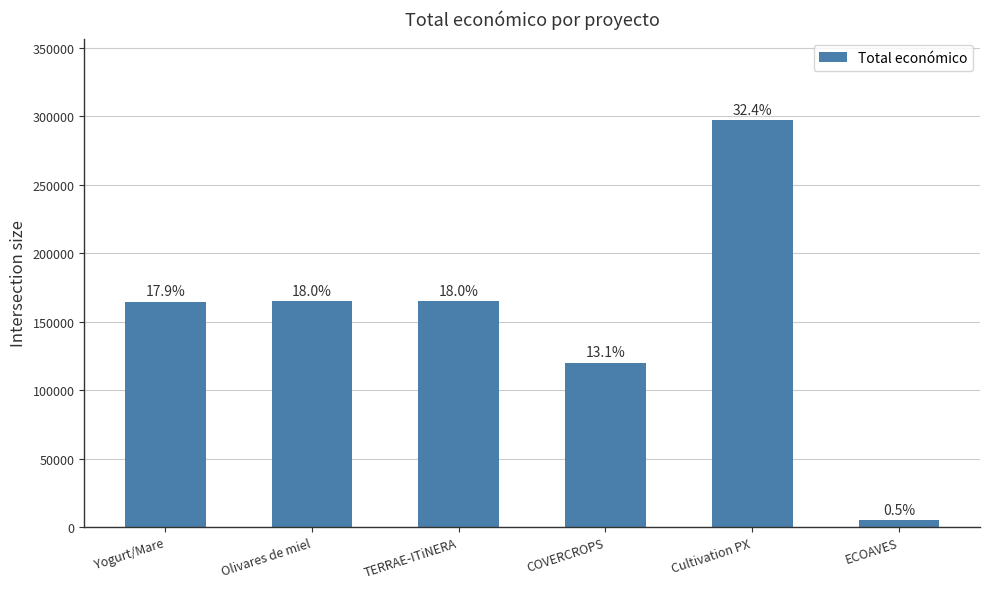

What is the smallest value displayed?

5000